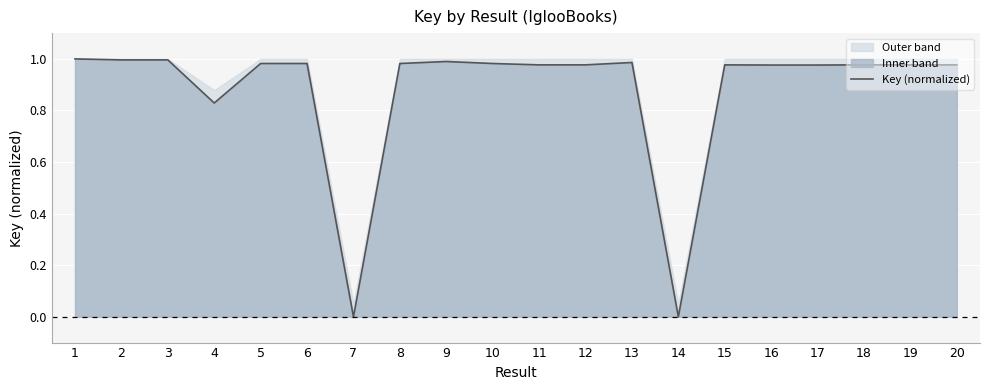

What is the value of the 3rd point from the left?

1.0